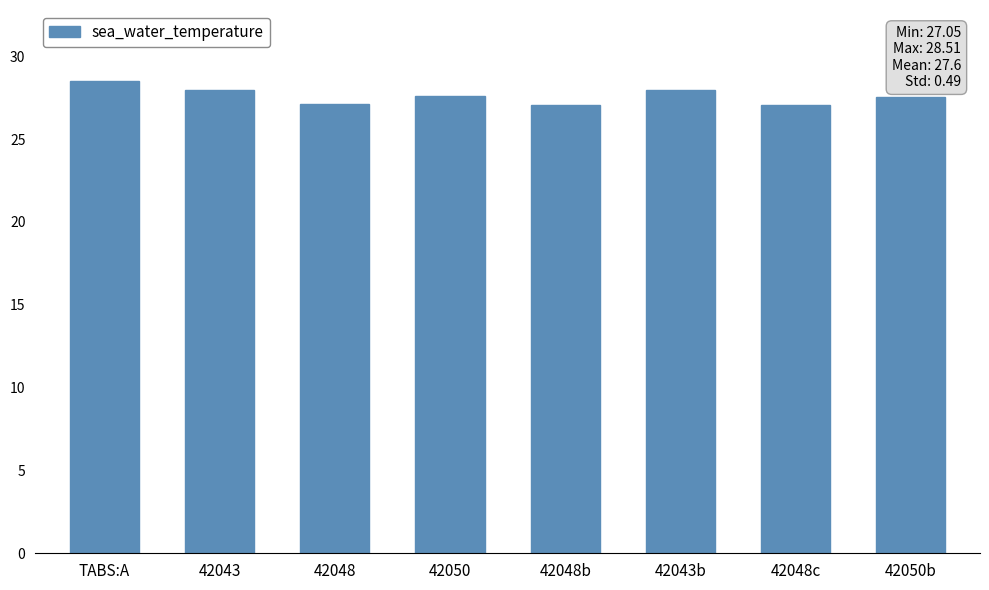

What is the ratio of the value at 42048c to the value at 42050b?

1.0